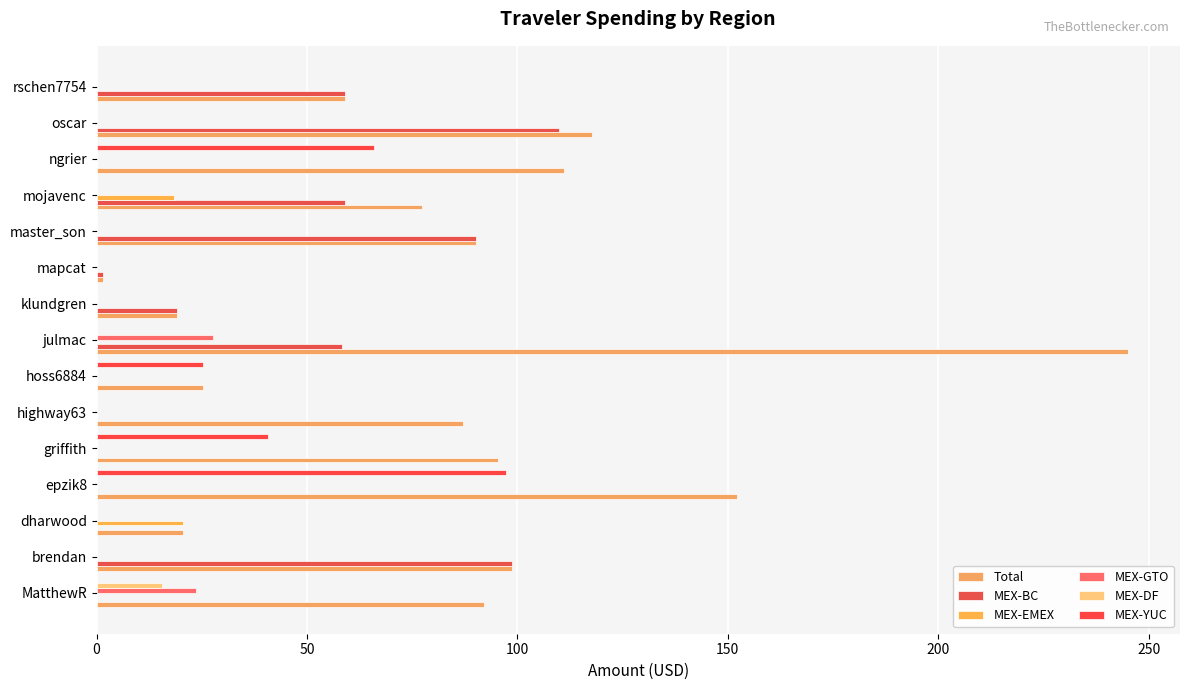

Where is MEX-YUC nearest to the value 48?

griffith